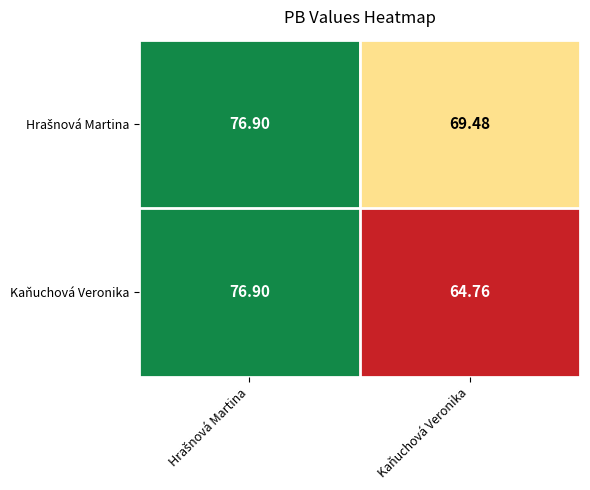

Which series has the largest range (max minus min)?

Kaňuchová Veronika